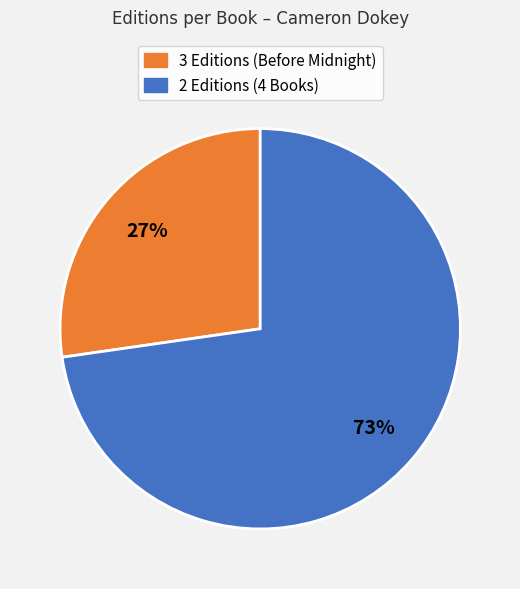

Rank the categories by value from lowest to highest.

3 Editions (Before Midnight), 2 Editions (4 Books)